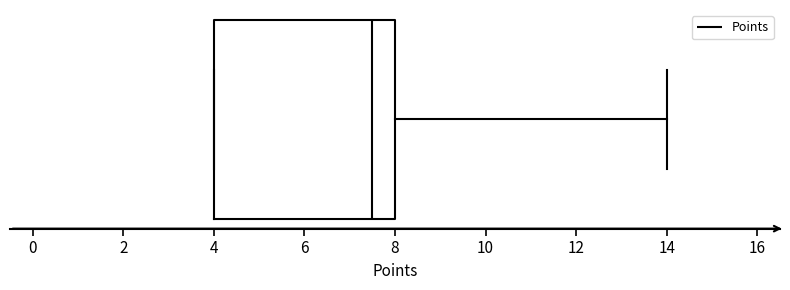

Transcribe this box plot: give where the median line is, the range the box spans, and where the two whiskers end, as read against the x-axis. The values are not printed on the chart, so give them approximately, as read against the axis.

median 7.6, box 4.0 to 8.0, whiskers 4.0 to 14.0